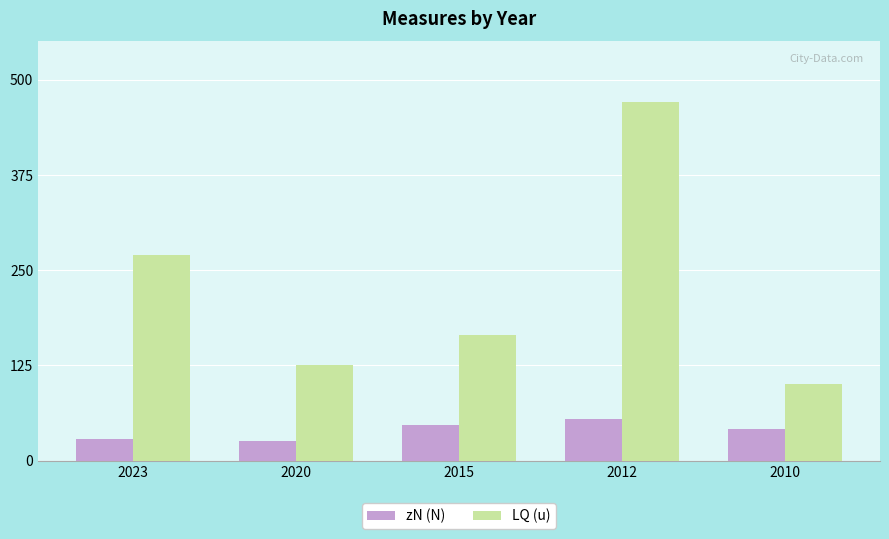

List the labels in order of LQ (u) value, smallest first.

2010, 2020, 2015, 2023, 2012